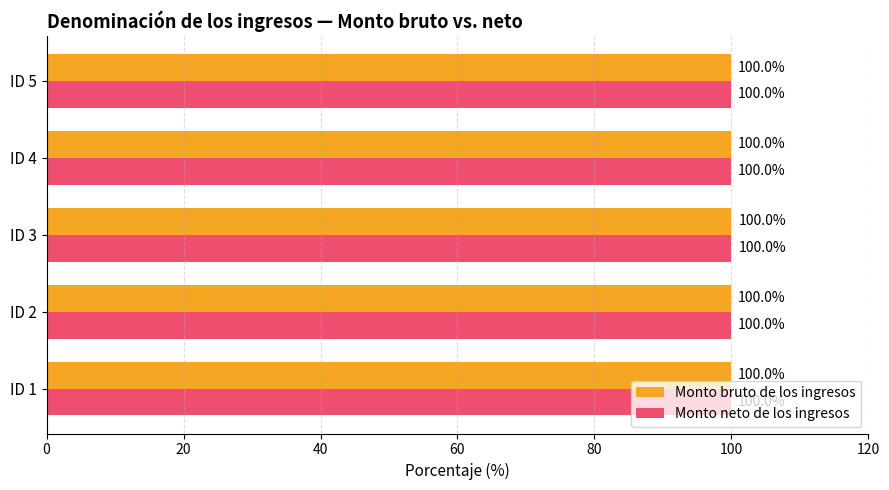

What is the total value across all series at ID 1?

200.0